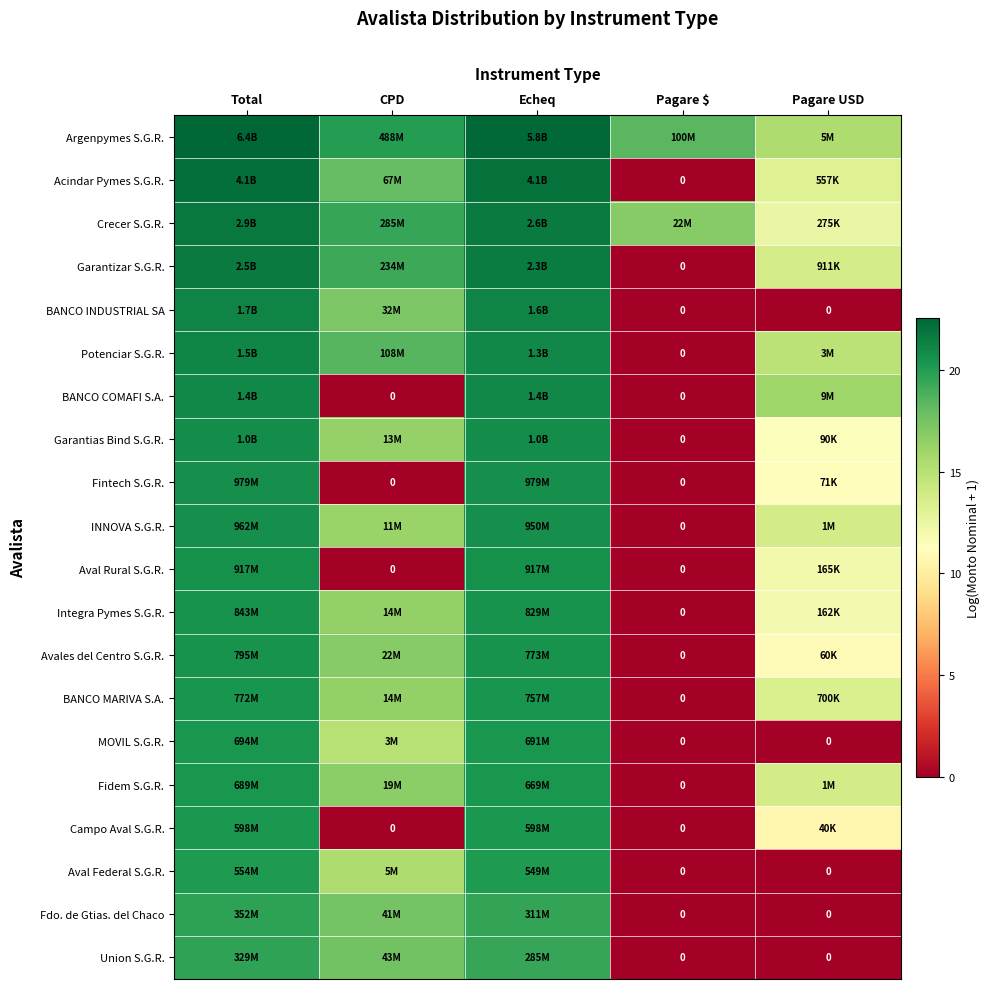

How many values in the Fintech S.G.R. series are below 11?

2